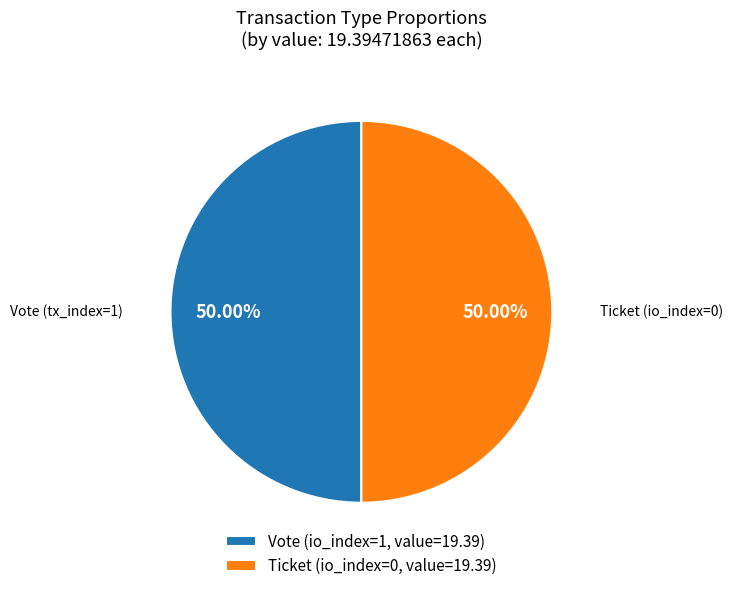

Is the sum of Vote (io_index=1, value=19.39) and Ticket (io_index=0, value=19.39) greater than half?

Yes